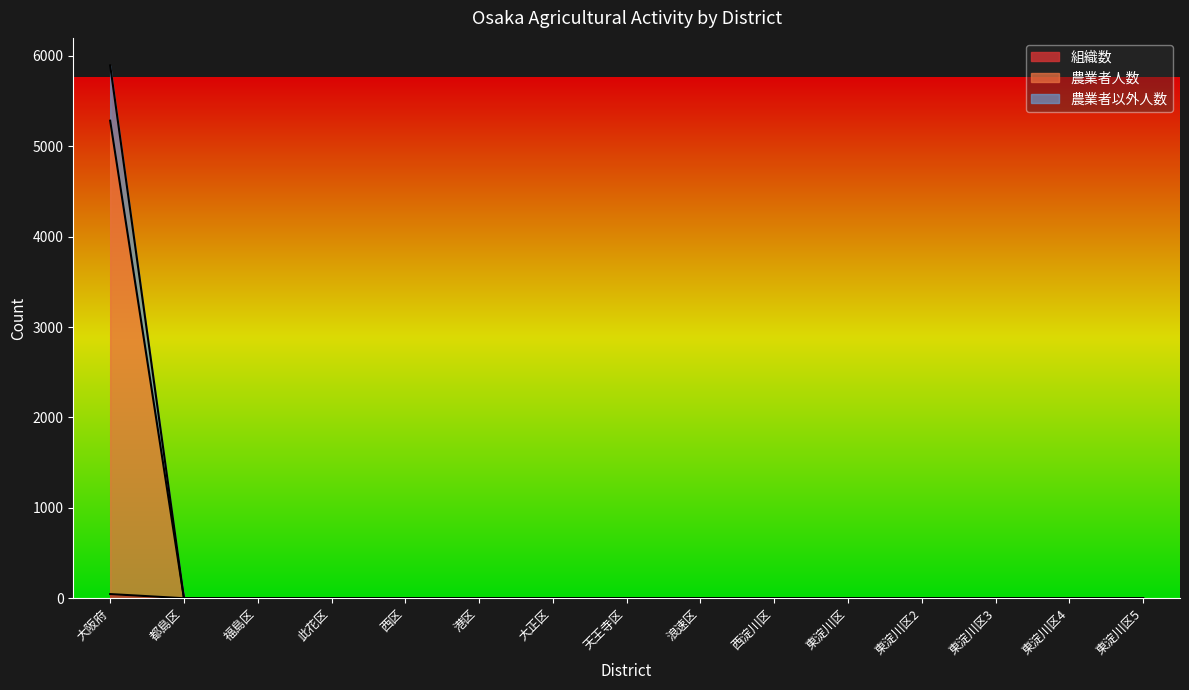

At which category is the sum across all series the highest?

大阪府